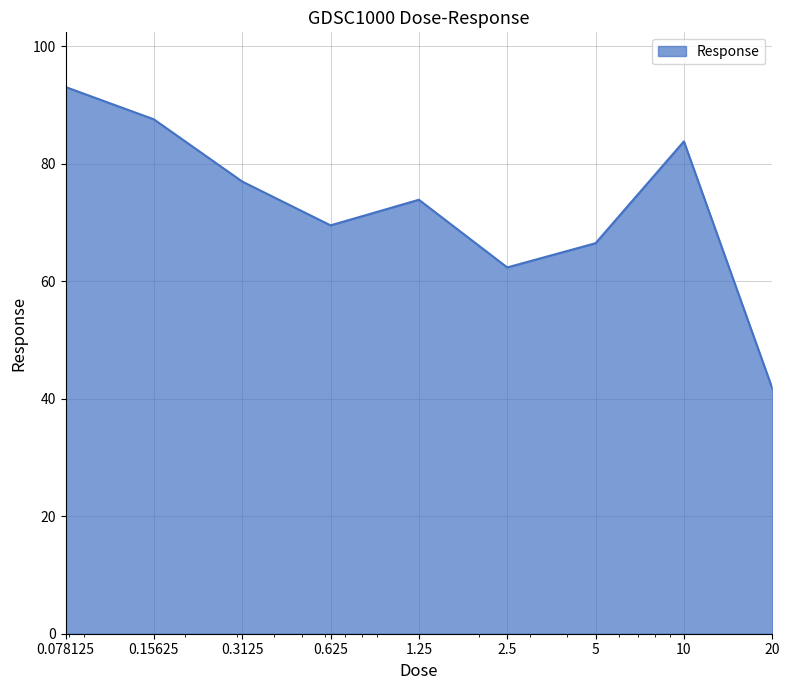

What is the difference between the maximum and minimum values?

51.3